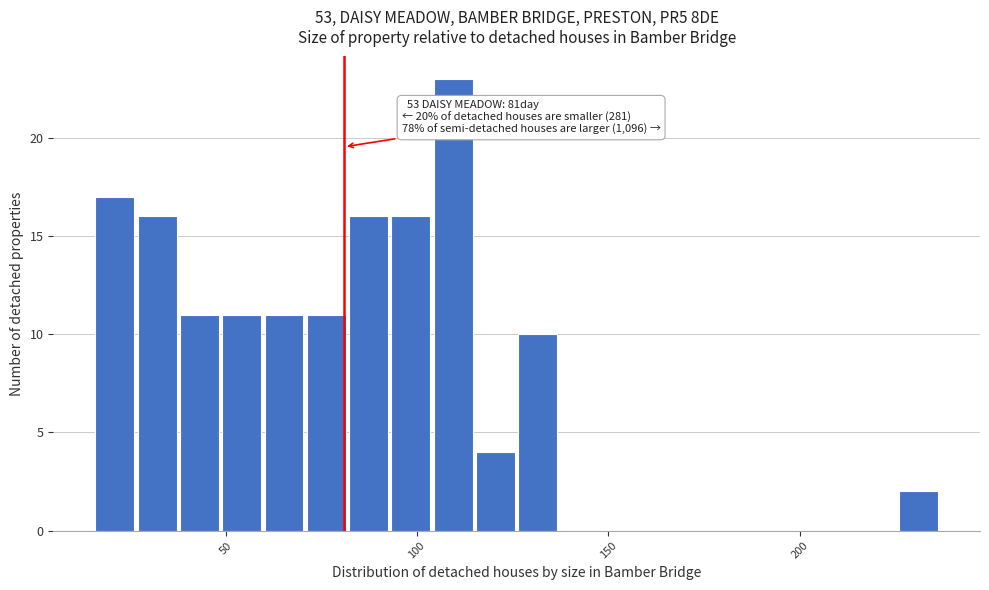

Read against the x-axis, roughly where is the centre of the tallest bar?

110